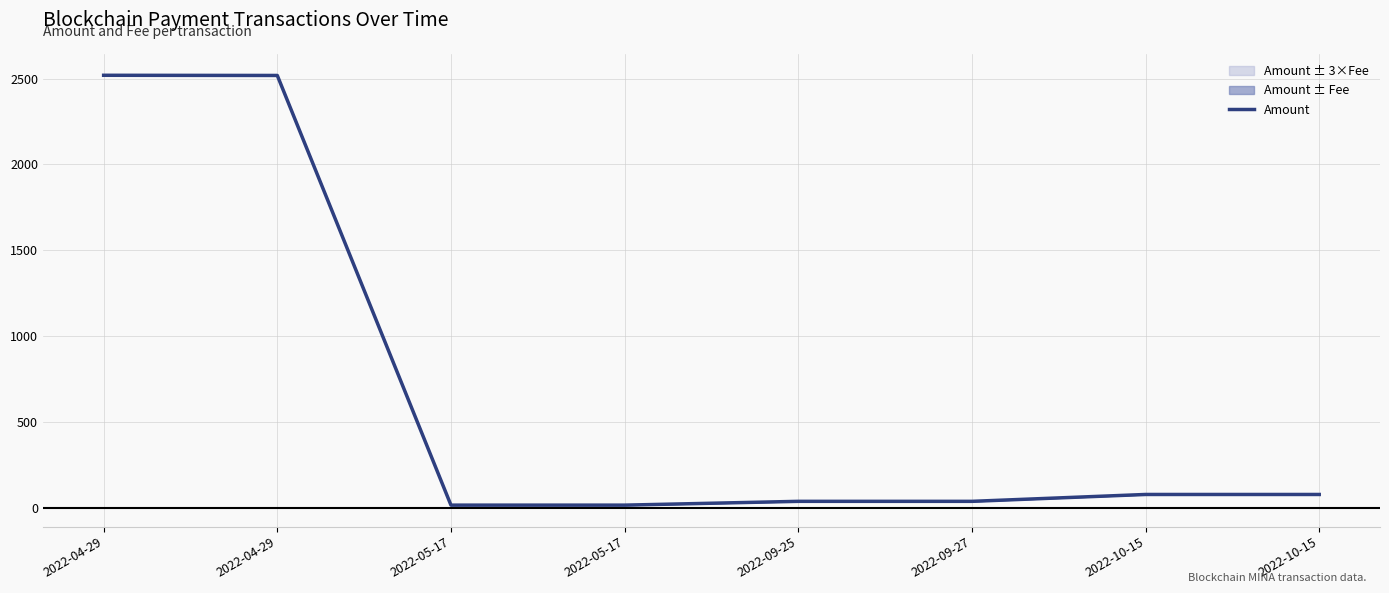

Which category has the highest value across all series?

2022-04-29